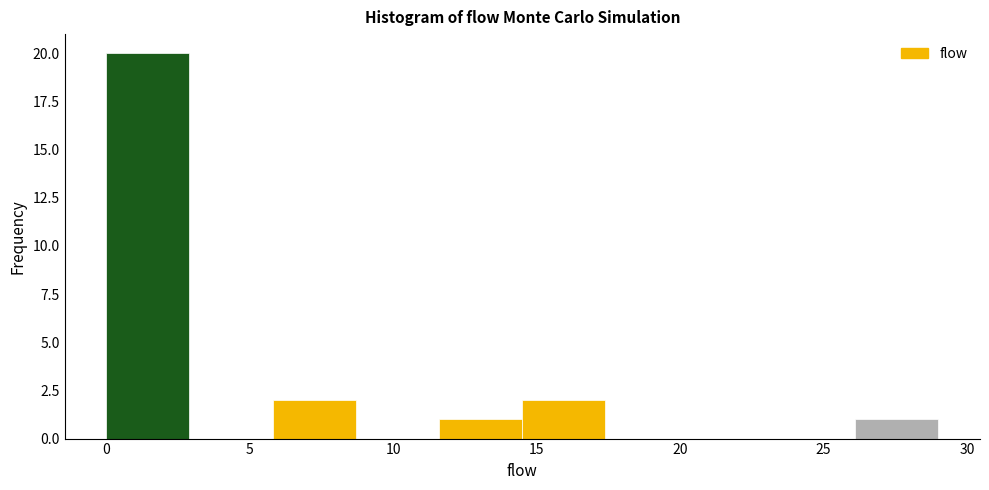

Reading left to right, list every bar in this chart as the range it spans on the x-axis followed by its height. Neither the bar edges nor the heights are printed on the chart, so give them approximately, as read against the axes.

0.0 to 2.9: 20
2.9 to 5.8: 0
5.8 to 8.7: 2
8.7 to 11.6: 0
11.6 to 14.5: 1
14.5 to 17.4: 2
17.4 to 20.3: 0
20.3 to 23.2: 0
23.2 to 26.1: 0
26.1 to 29.0: 1